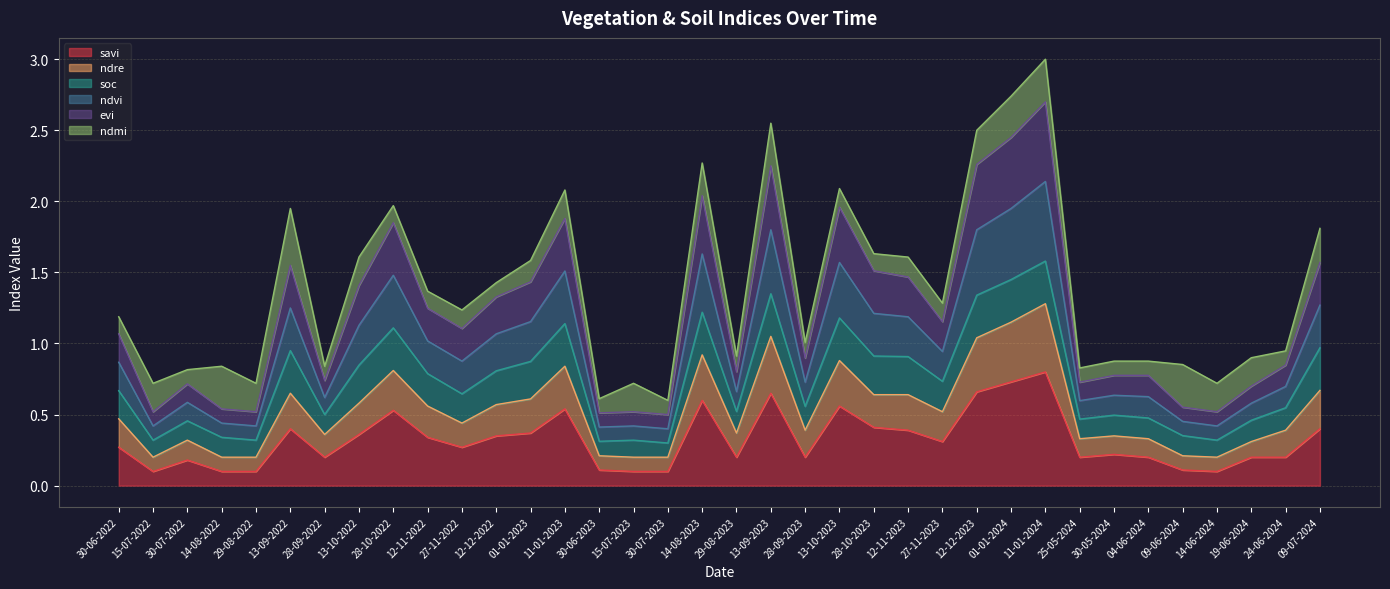

List the labels in order of ndvi value, smallest first.

30-07-2023, 30-06-2023, 15-07-2022, 29-08-2022, 15-07-2023, 14-06-2024, 14-08-2022, 09-06-2024, 19-06-2024, 30-07-2022, 25-05-2024, 28-09-2022, 30-05-2024, 04-06-2024, 29-08-2023, 24-06-2024, 28-09-2023, 30-06-2022, 27-11-2022, 27-11-2023, 12-11-2022, 12-12-2022, 13-10-2022, 01-01-2023, 12-11-2023, 28-10-2023, 13-09-2022, 09-07-2024, 28-10-2022, 11-01-2023, 13-10-2023, 14-08-2023, 13-09-2023, 12-12-2023, 01-01-2024, 11-01-2024